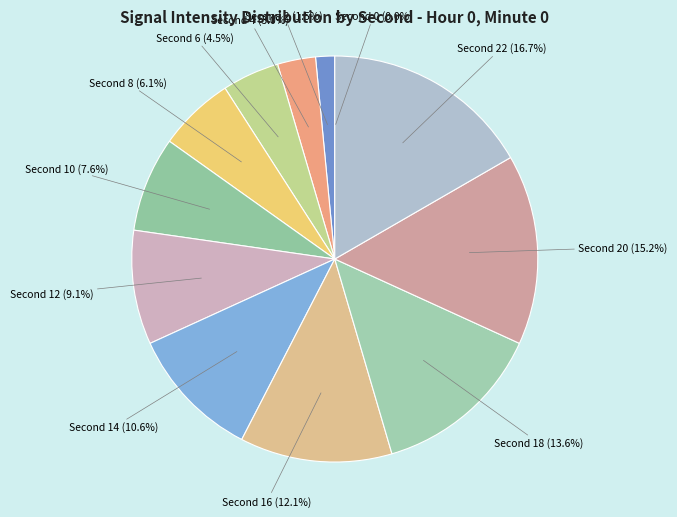

To the nearest percent, what is the difference between the largest and smallest slice percentages?

17%